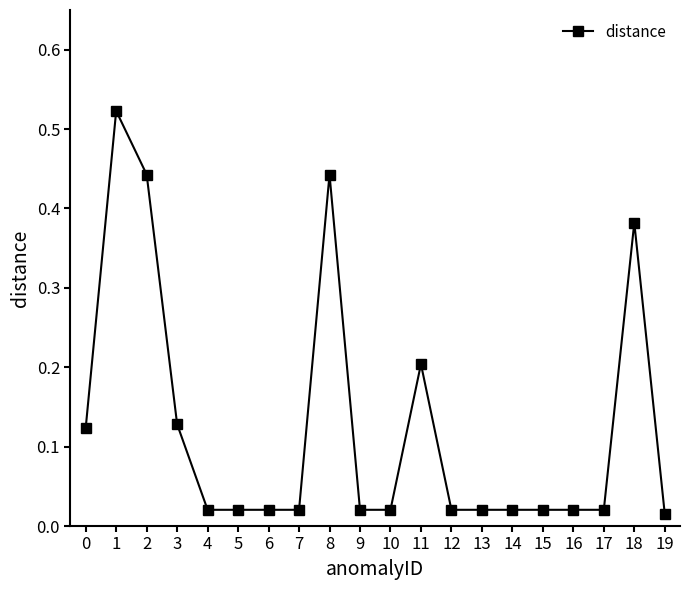

What is the sum of all values?

2.5